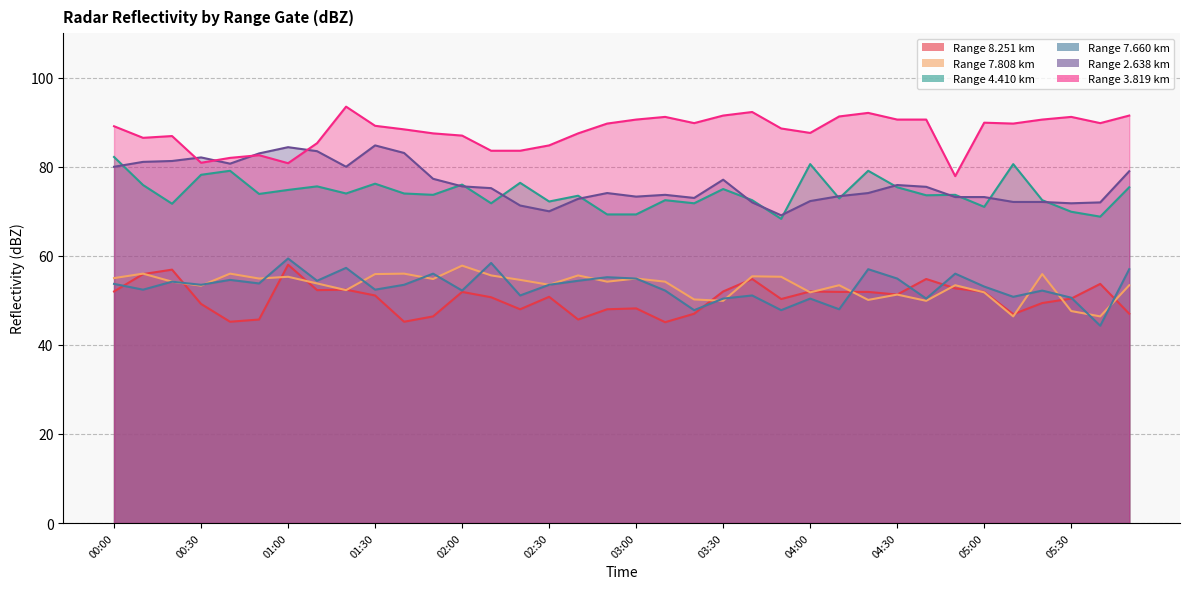

In   7.808, how many points are higher than both neighbors (excluding endpoints)?

12